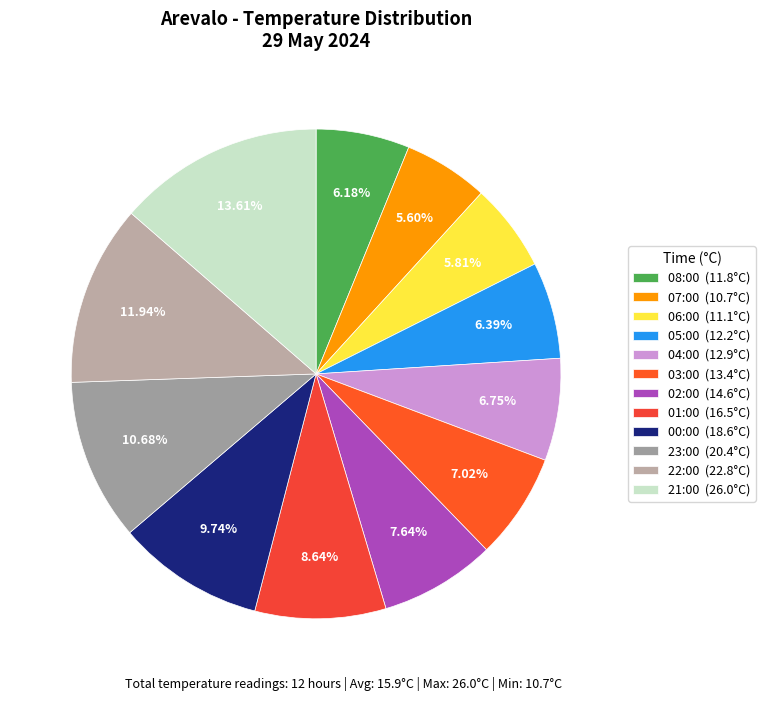

To the nearest percent, what is the difference between the 22:00 and 04:00 slice percentages?

5%